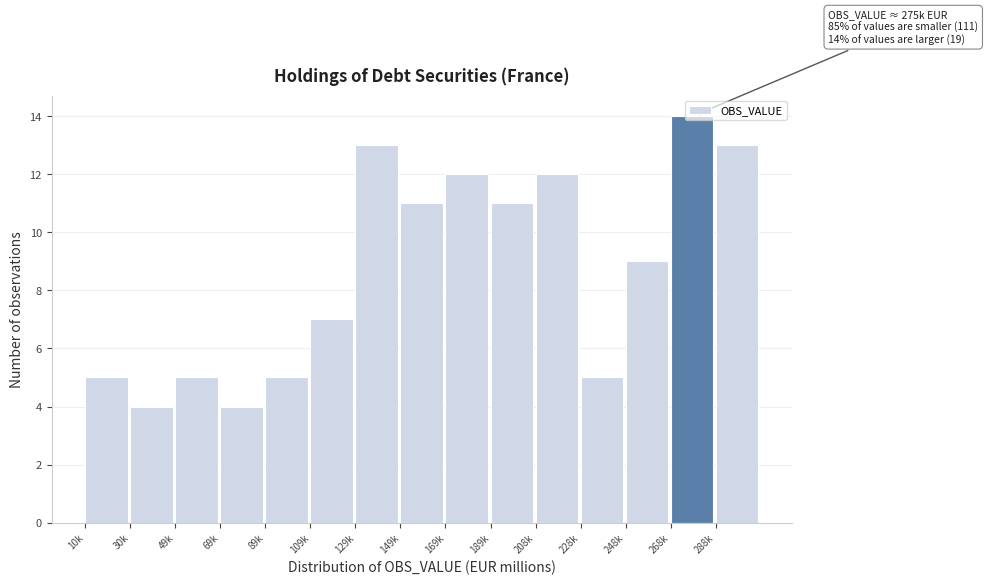

What is the greatest value displayed?

14